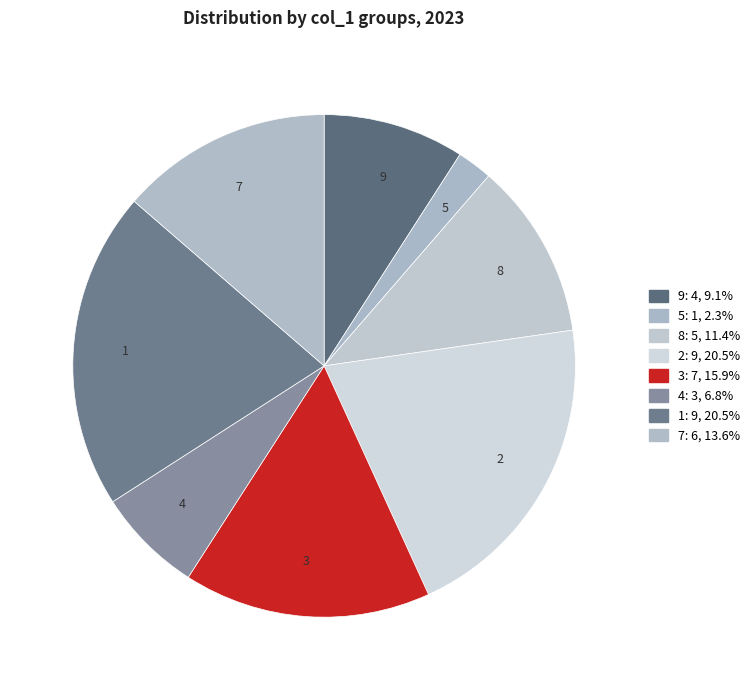

Between 9 and 1, which is larger?

1